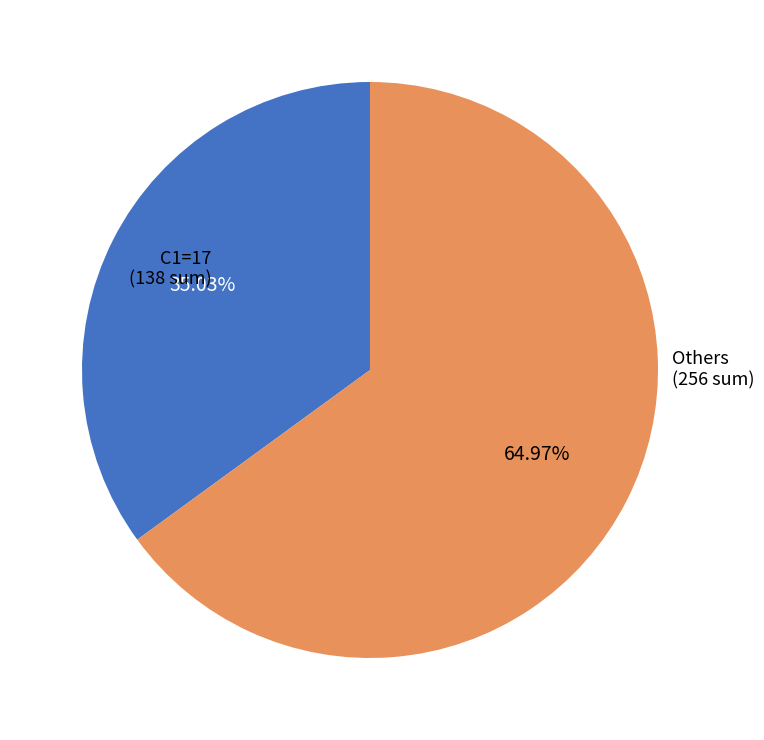

Is there any slice that represents more than half of the pie?

Yes